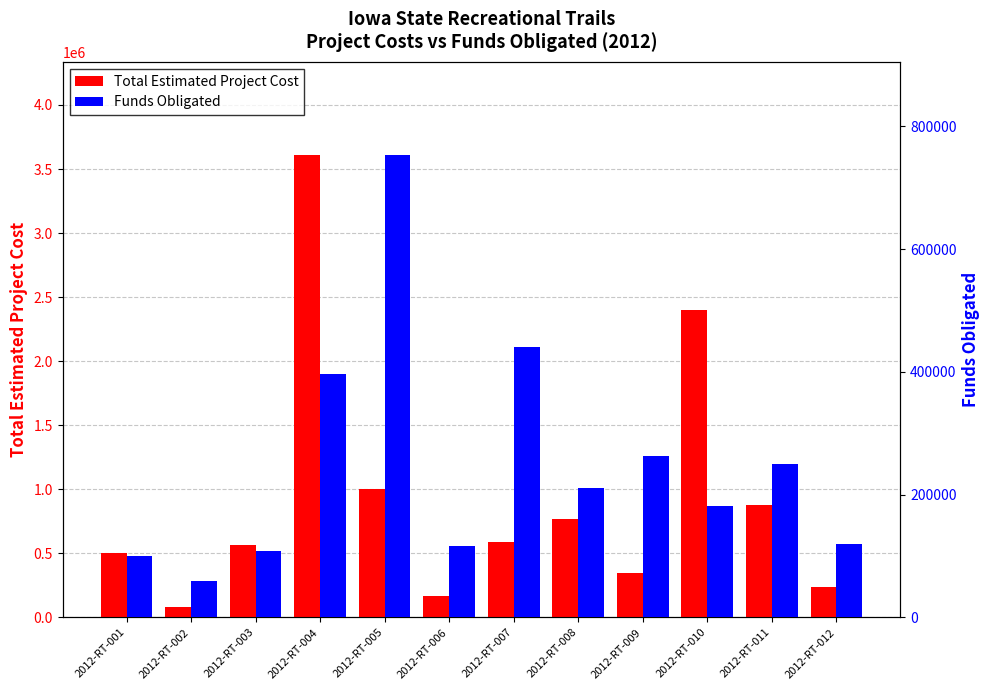

Reading left to right, list all the values displayed in this chart.

Total Estimated Project Cost: 2012-RT-001=506100	2012-RT-002=80000	2012-RT-003=562500	2012-RT-004=3612516	2012-RT-005=1005000	2012-RT-006=165500	2012-RT-007=586570	2012-RT-008=768860	2012-RT-009=350000	2012-RT-010=2400000	2012-RT-011=880576	2012-RT-012=240000
Funds Obligated: 2012-RT-001=100000	2012-RT-002=60000	2012-RT-003=108500	2012-RT-004=396516	2012-RT-005=753750	2012-RT-006=115850	2012-RT-007=439920	2012-RT-008=211500	2012-RT-009=262500	2012-RT-010=181464	2012-RT-011=250000	2012-RT-012=120000